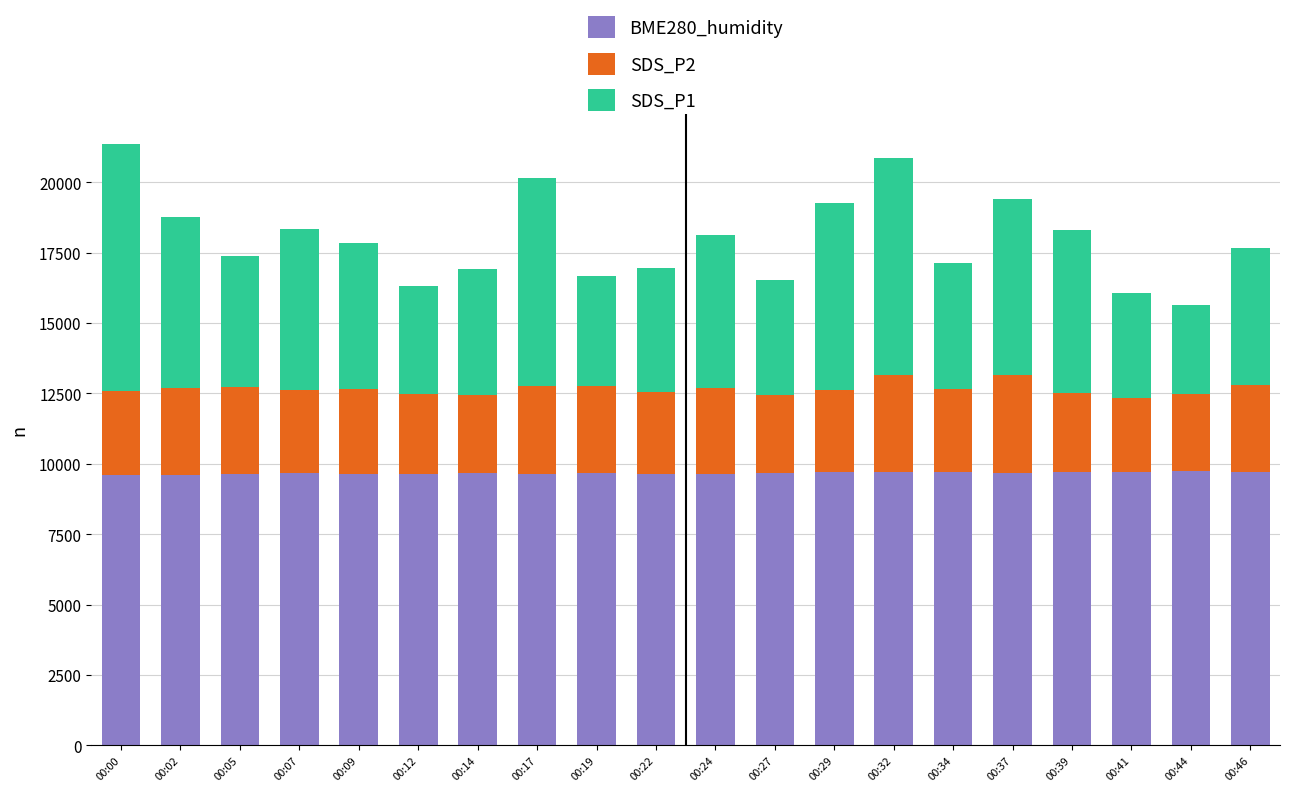

What is the total value across all series at 00:44?

15642